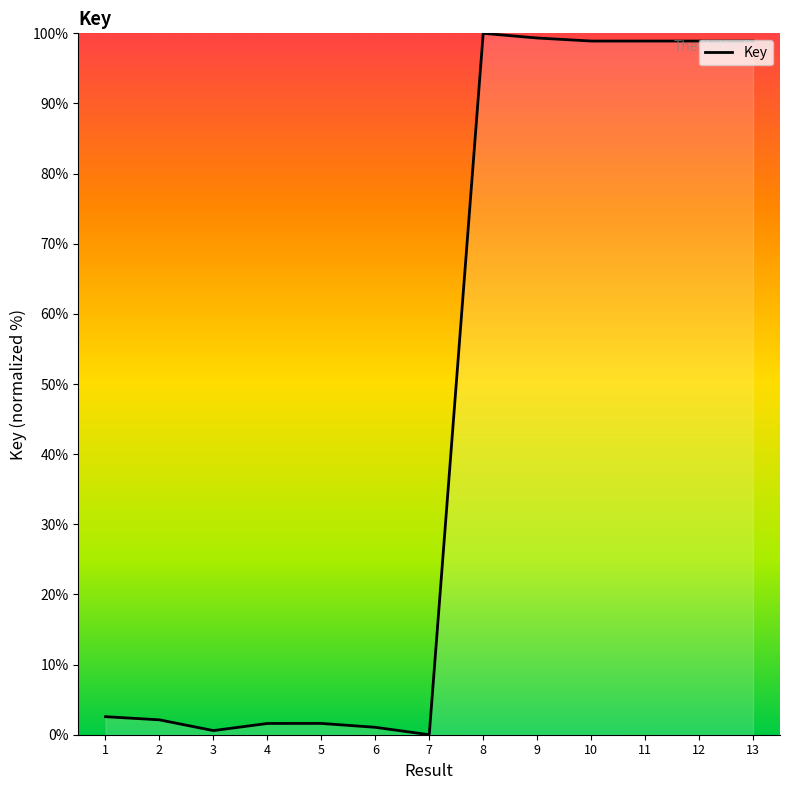

What is the difference between the maximum and minimum values?

100.0